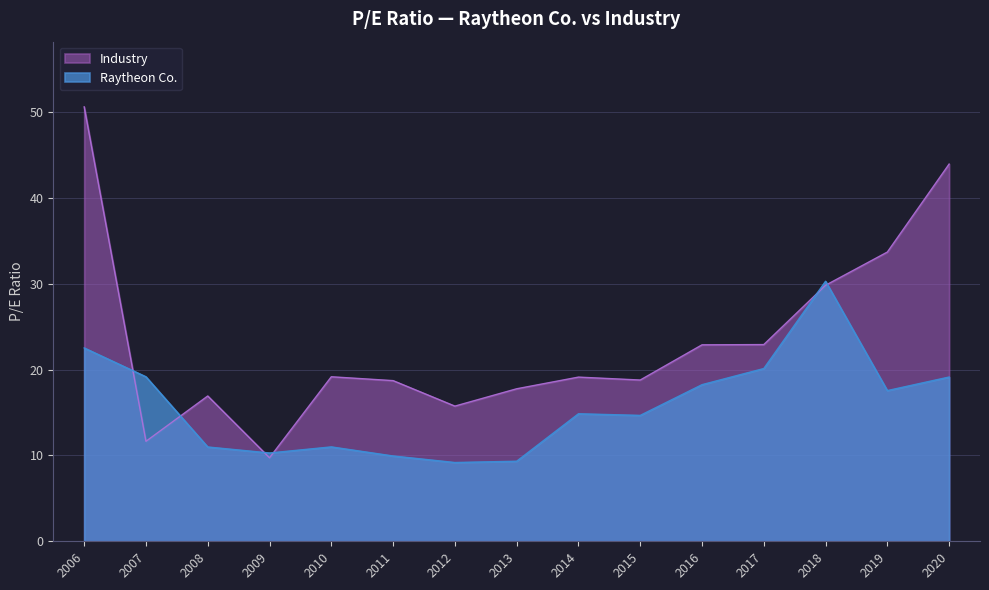

At which label does Industry reach its minimum?

2009